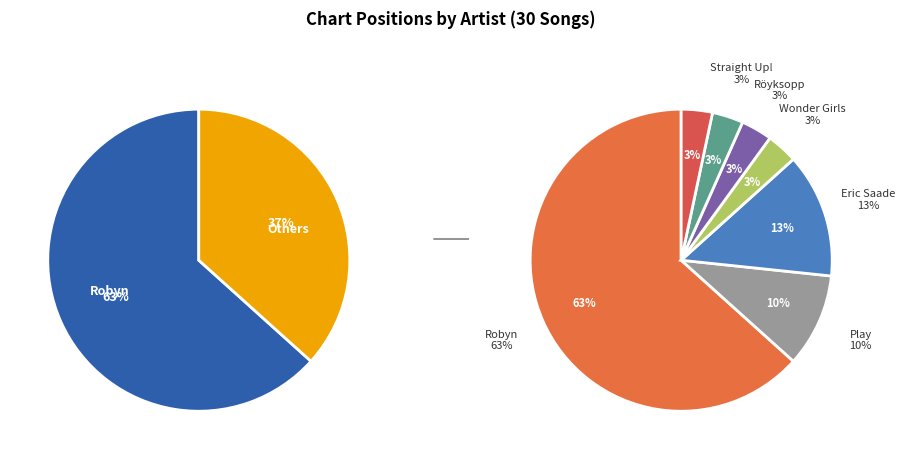

Which slice represents more than half of the pie?

Robyn